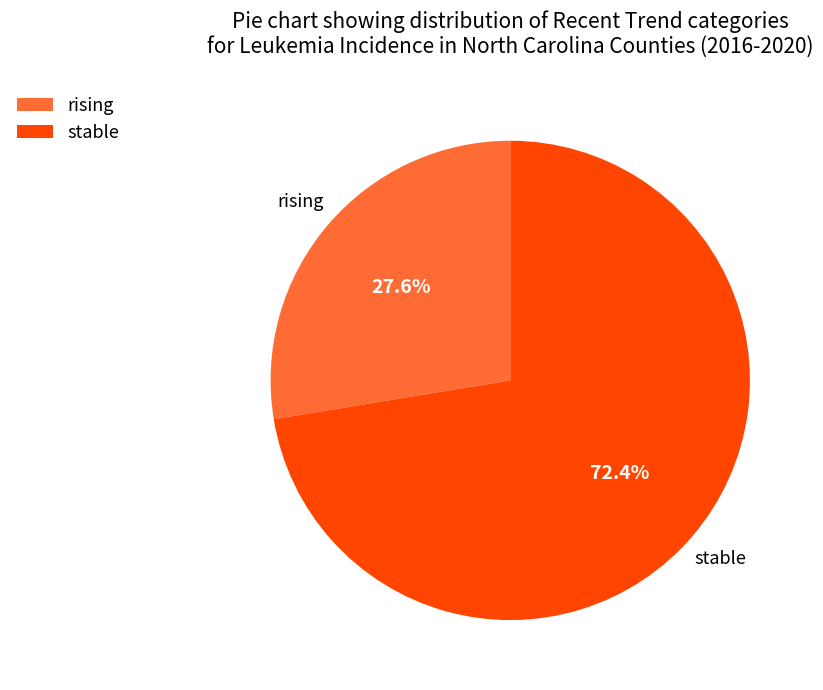

Do stable and rising together represent more than half of the pie?

Yes